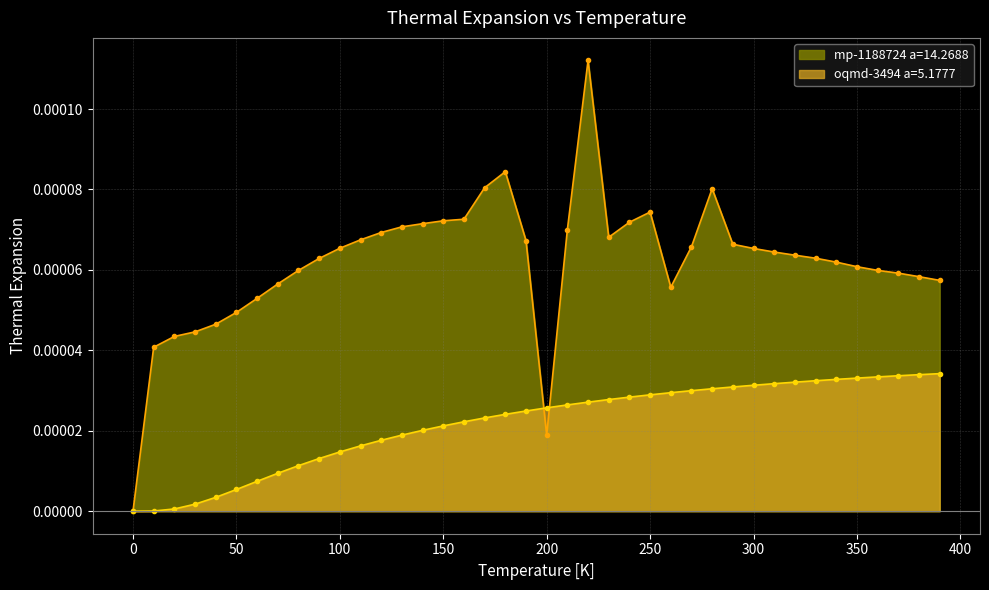

Reading left to right, extract all data points from this chart.

mp-1188724 a=14.2688: 0.0	0.0	0.0	0.0	0.0	0.0	0.0	0.0	0.0	0.0	0.0	0.0	0.0	0.0	0.0	0.0	0.0	0.0	0.0	0.0	0.0	0.0	0.0	0.0	0.0	0.0	0.0	0.0	0.0	0.0	0.0	0.0	0.0	0.0	0.0	0.0	0.0	0.0	0.0	0.0
oqmd-3494 a=5.1777: 0.0	0.0	0.0	0.0	0.0	0.0	0.0	0.0	0.0	0.0	0.0	0.0	0.0	0.0	0.0	0.0	0.0	0.0	0.0	0.0	0.0	0.0	0.0	0.0	0.0	0.0	0.0	0.0	0.0	0.0	0.0	0.0	0.0	0.0	0.0	0.0	0.0	0.0	0.0	0.0